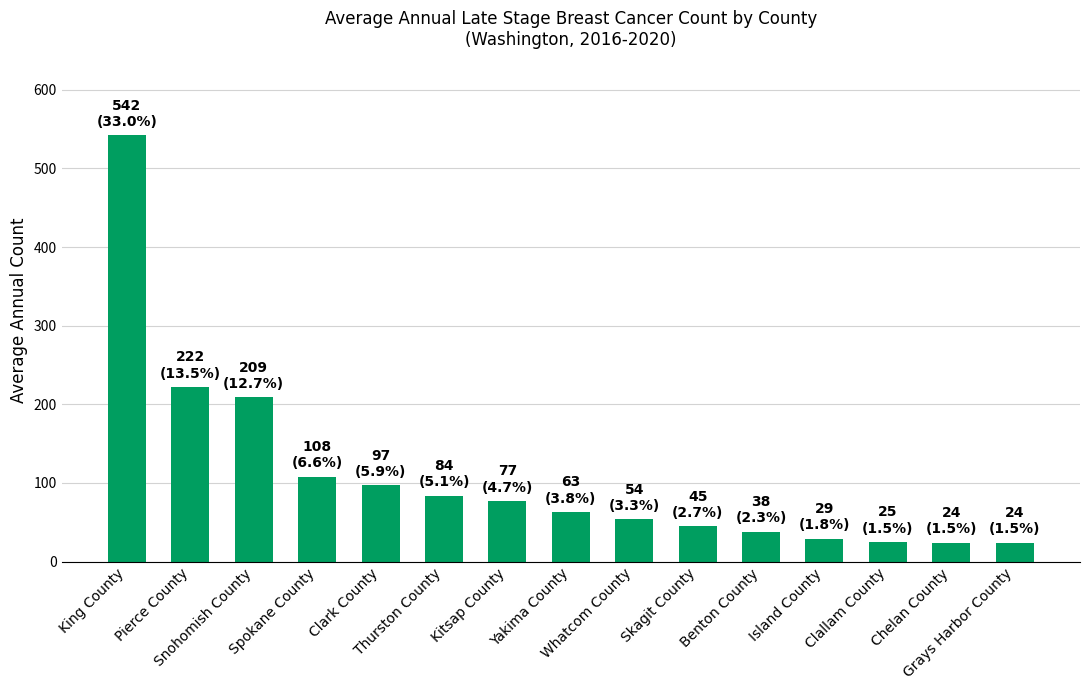

What is the greatest value displayed?

542